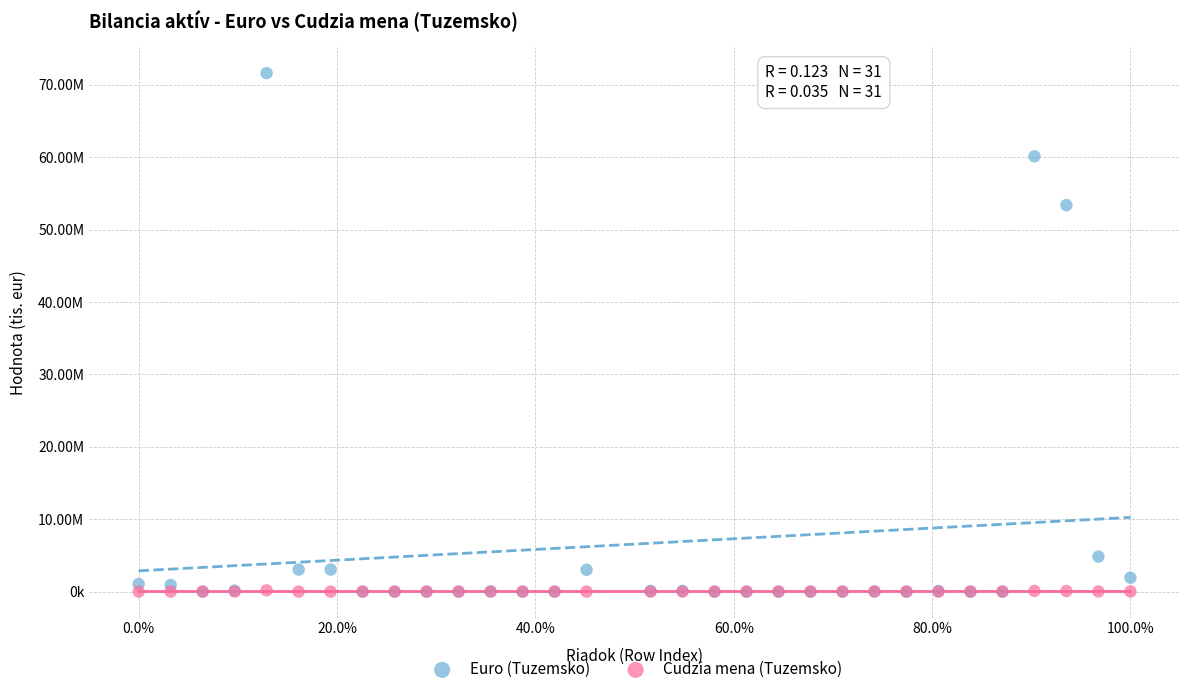

What are all the series names shown in the legend?

Euro (Tuzemsko), Cudzia mena (Tuzemsko)